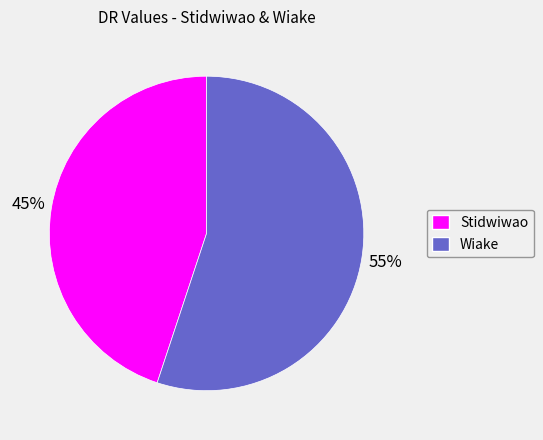

How many segments does this pie chart have?

2